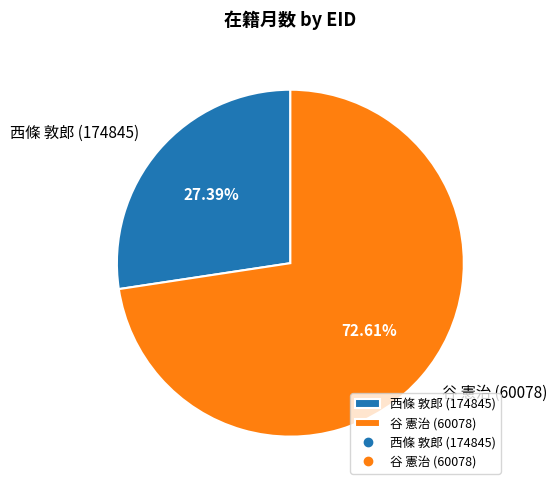

To the nearest percent, what percentage of the pie is 谷 憲治 (60078)?

73%